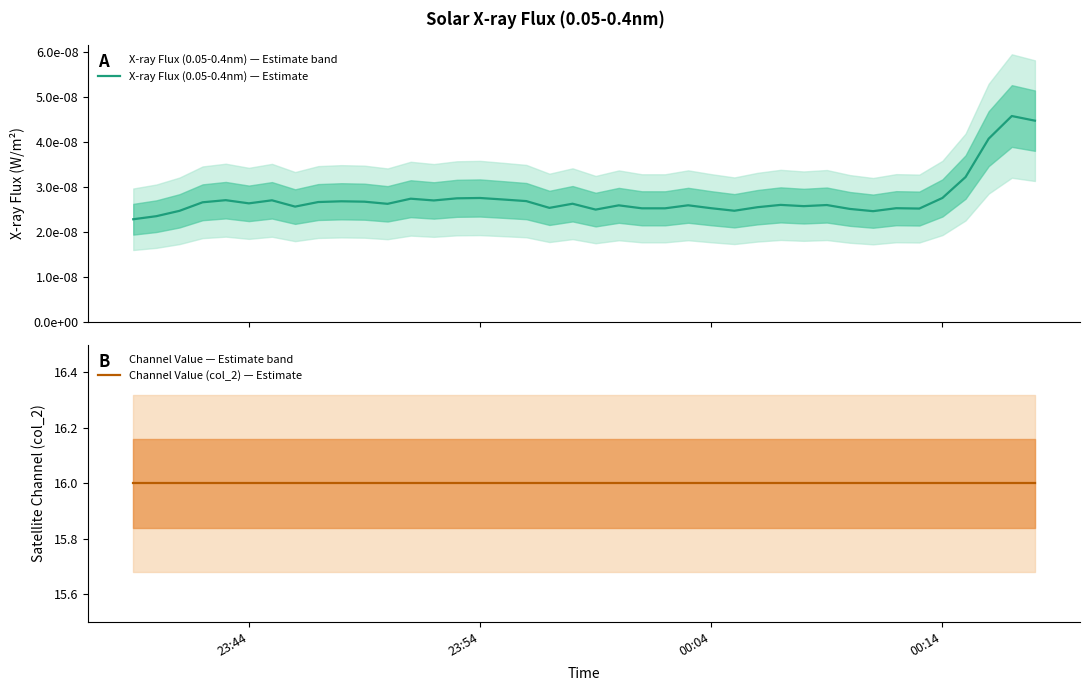

What is the sum of all Channel Value (col_2) — Estimate values?

640.0